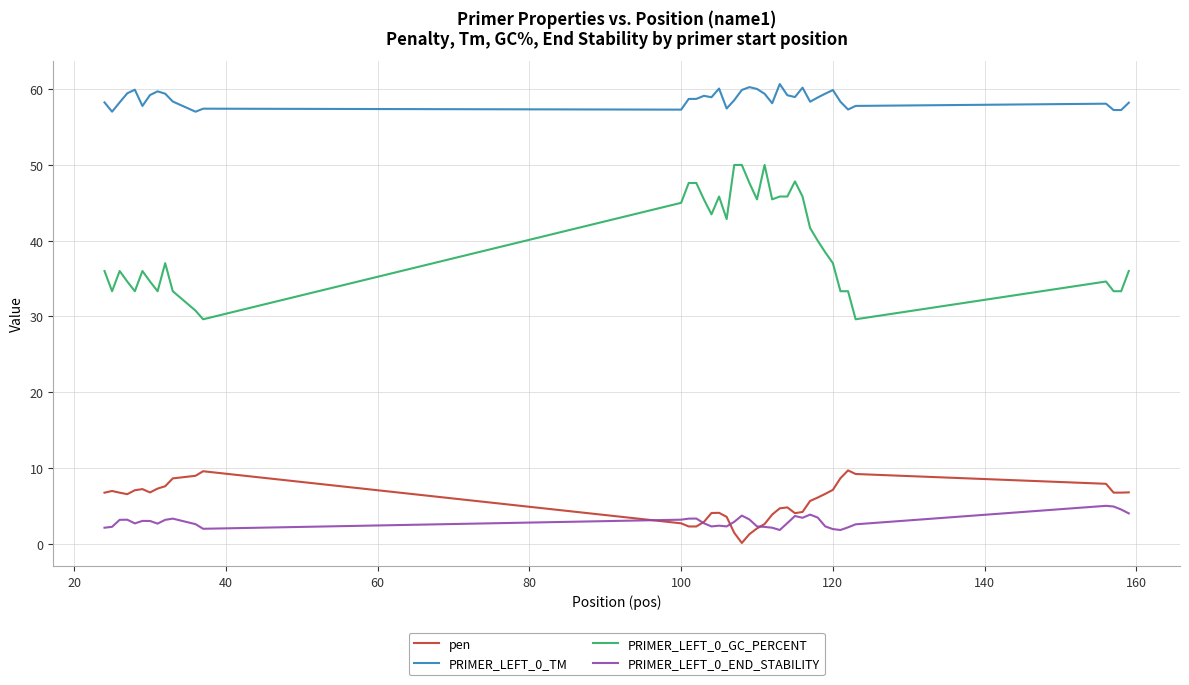

Which series has the largest total across all categories?

PRIMER_LEFT_0_TM